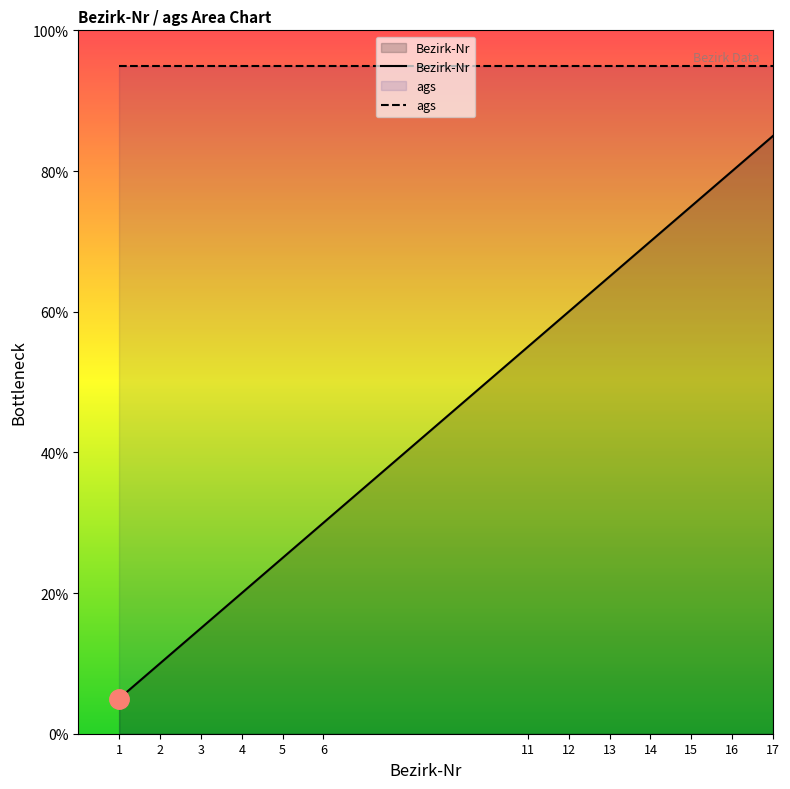

What is the value of the 10th point from the left?

70.0